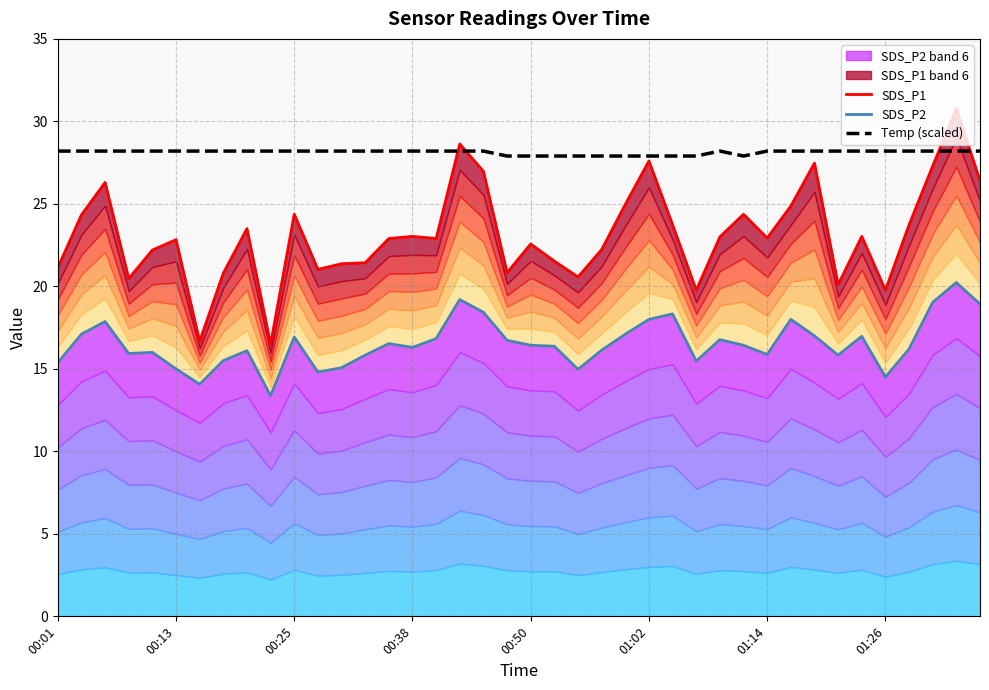

True or false: SDS_P1 and SDS_P2 cross at least once.

False